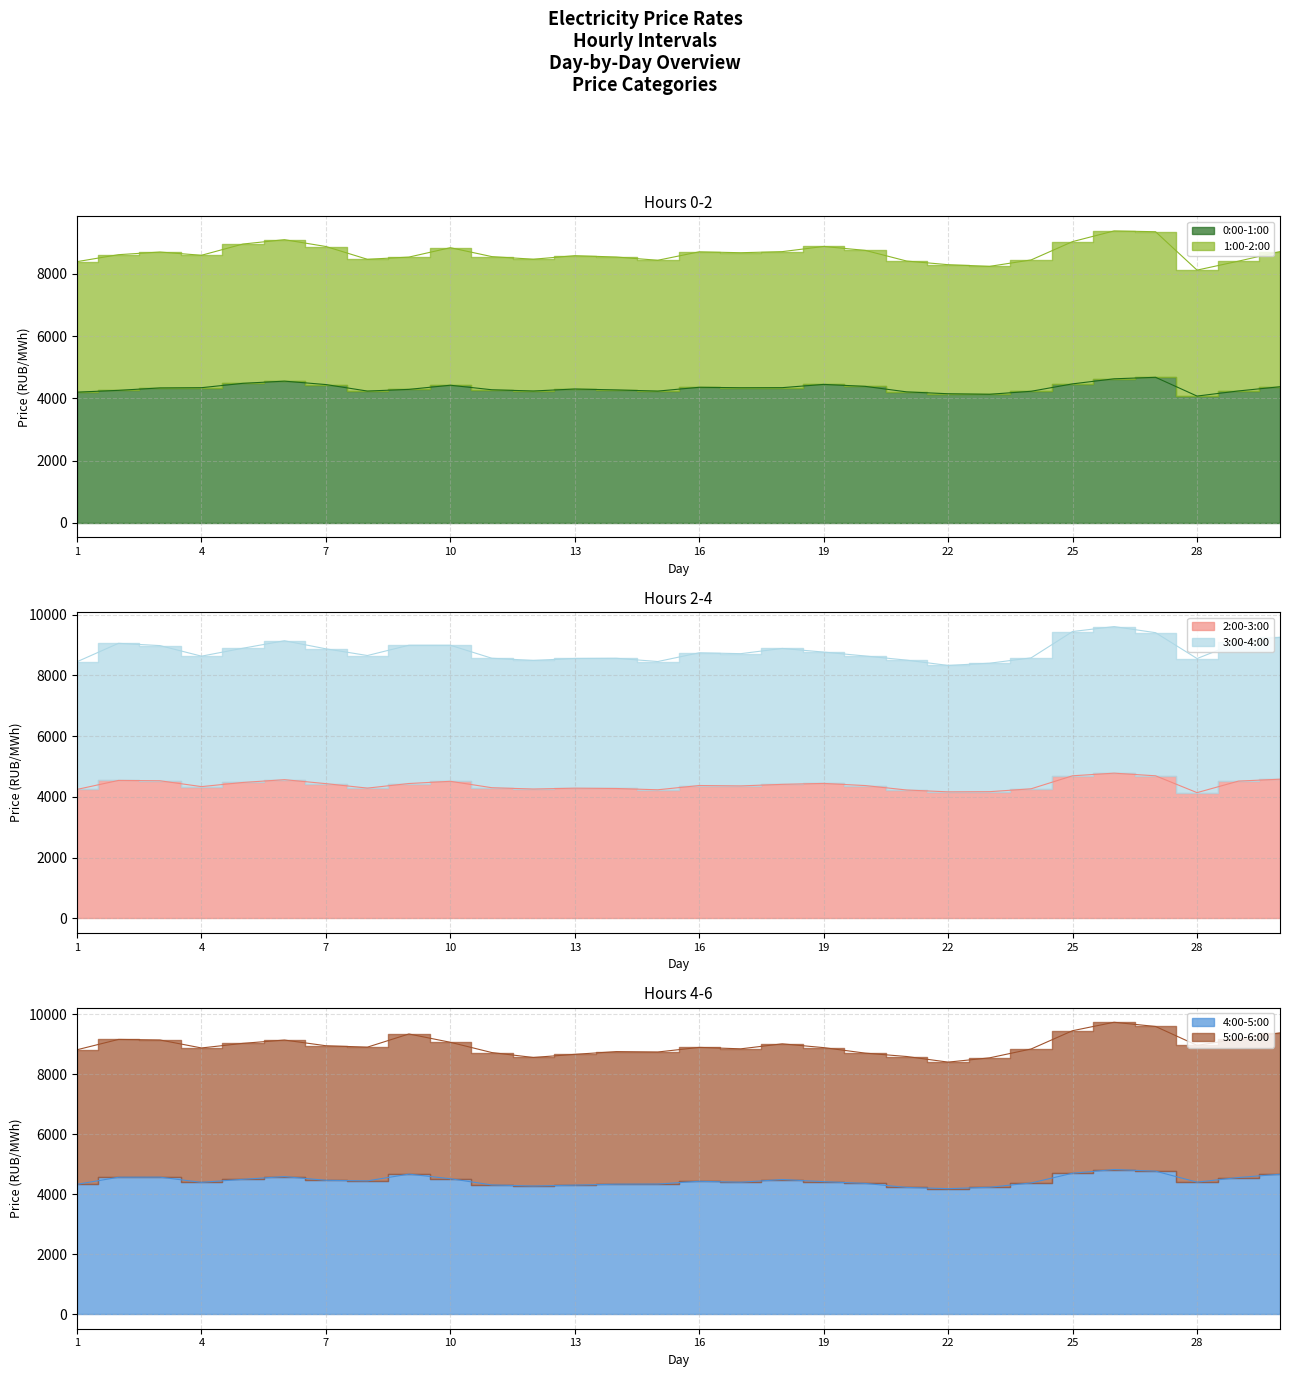

Which series changed the most between 21 and 27?

5:00-6:00